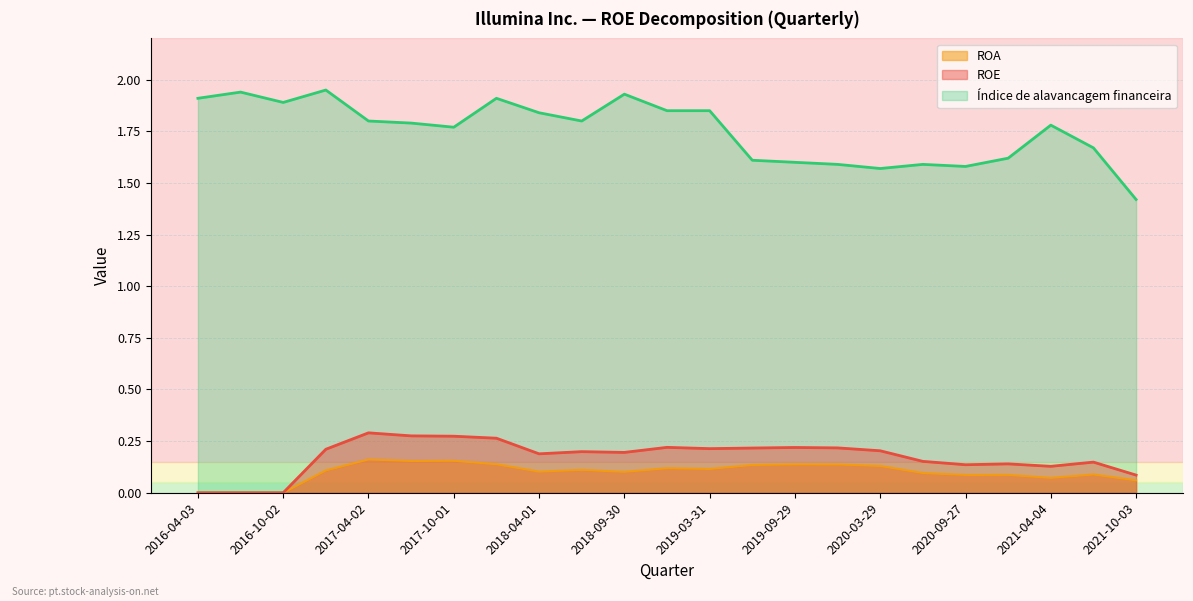

True or false: ROE and Índice de alavancagem financeira intersect in this chart.

False